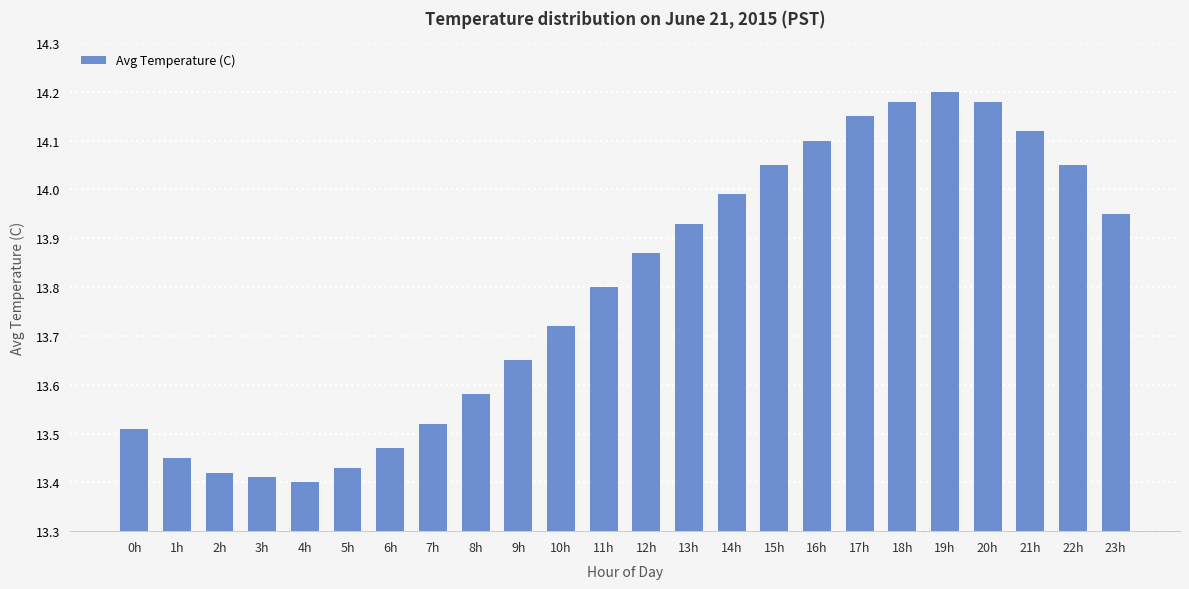

Which has a higher value, 1h or 16h?

16h